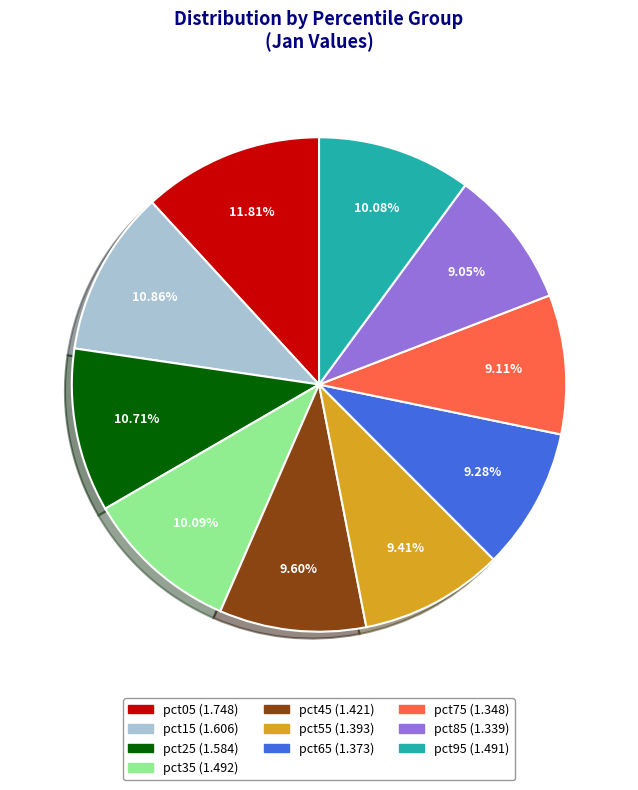

How many segments does this pie chart have?

10